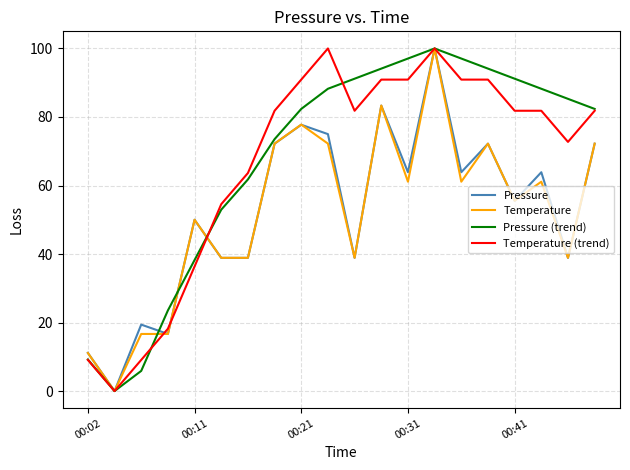

What is the maximum value shown in the chart?

100.0